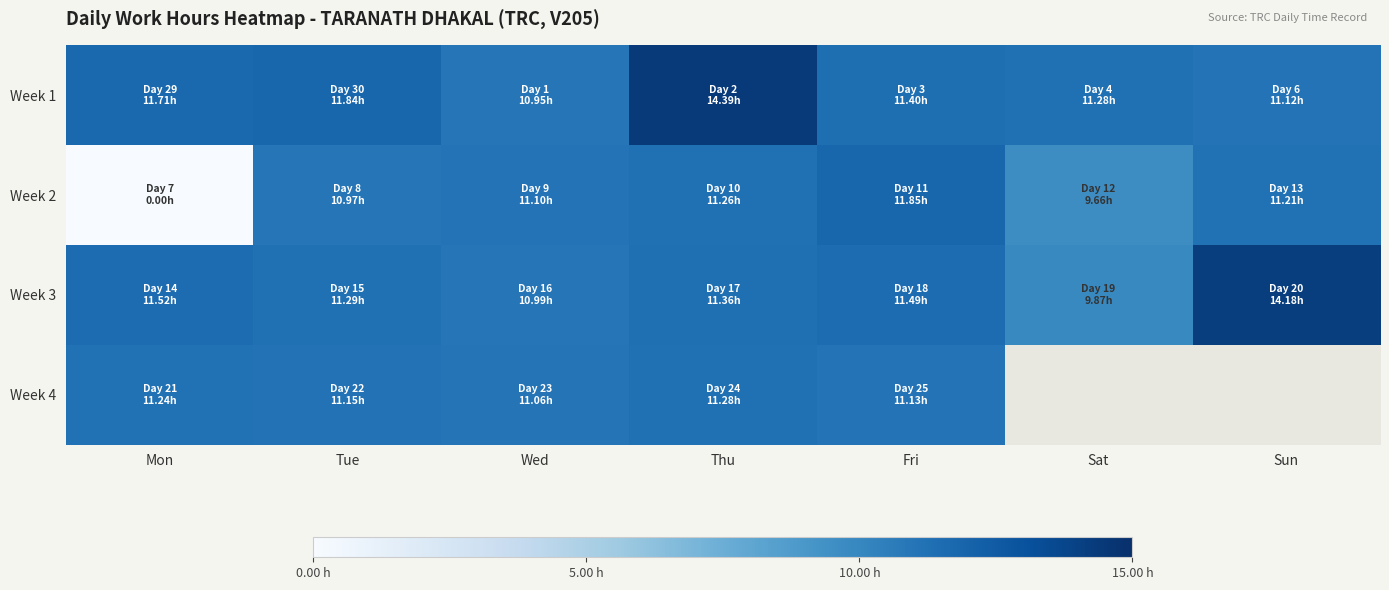

What is the maximum value for Week 4?

11.3